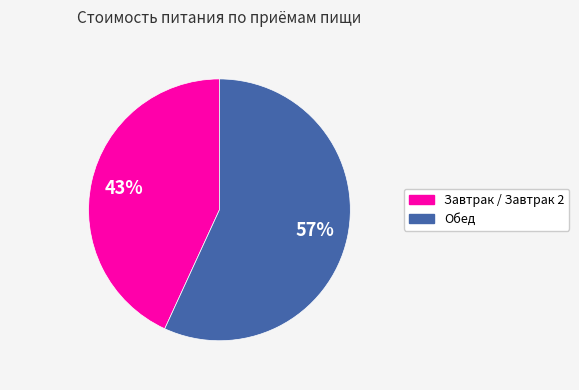

To the nearest percent, what is the average slice percentage?

50%